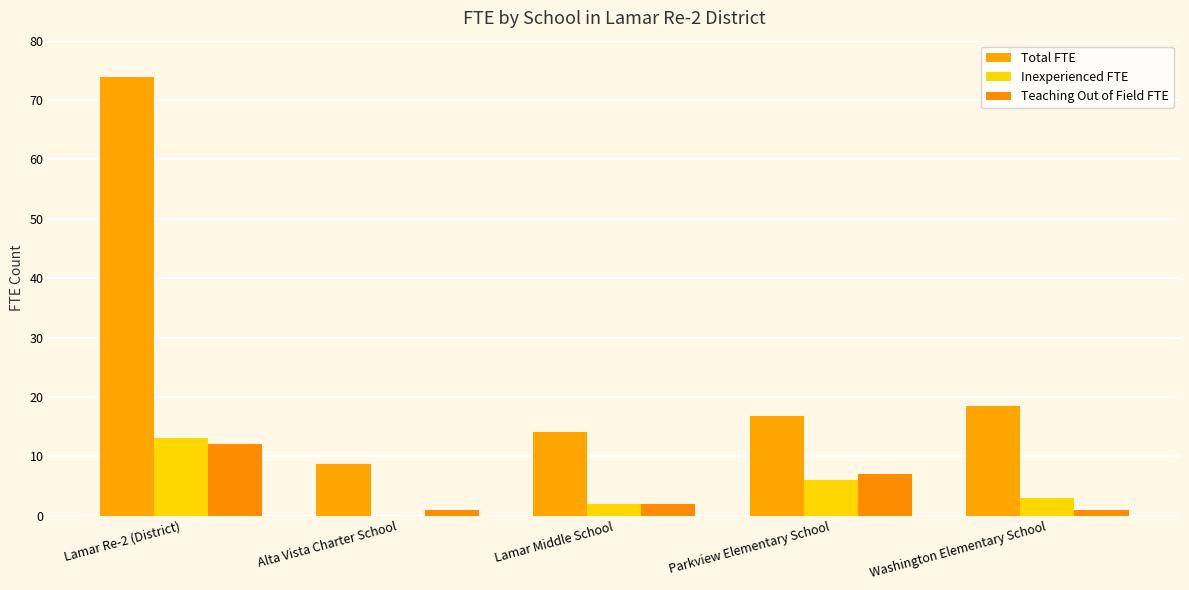

What is the maximum value for Total FTE?

73.9